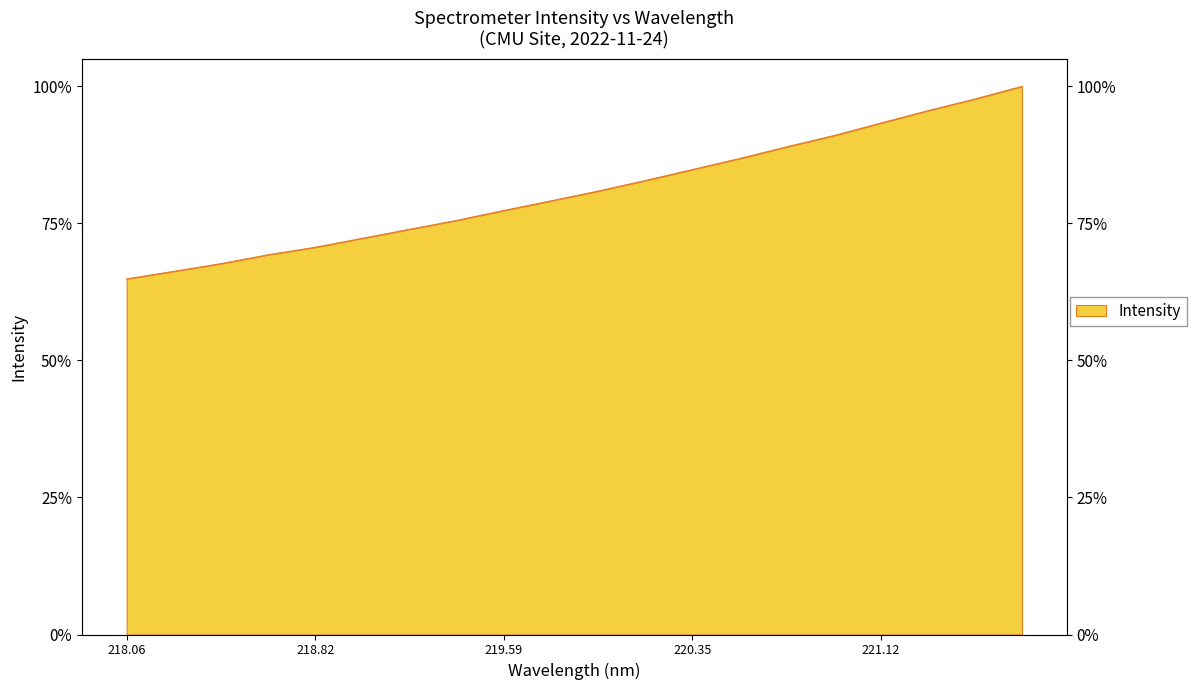

What position from the left is 219.3979?

8